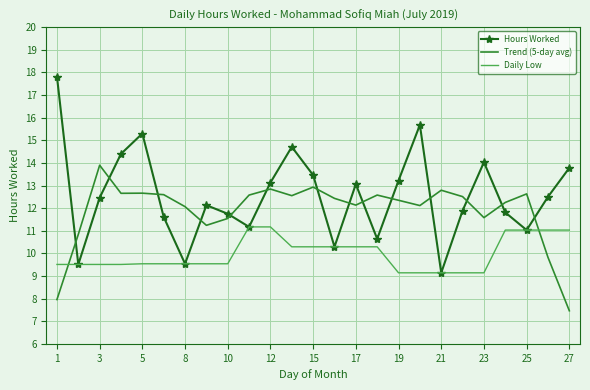

True or false: Trend (5-day avg) and Hours Worked cross at least once.

True